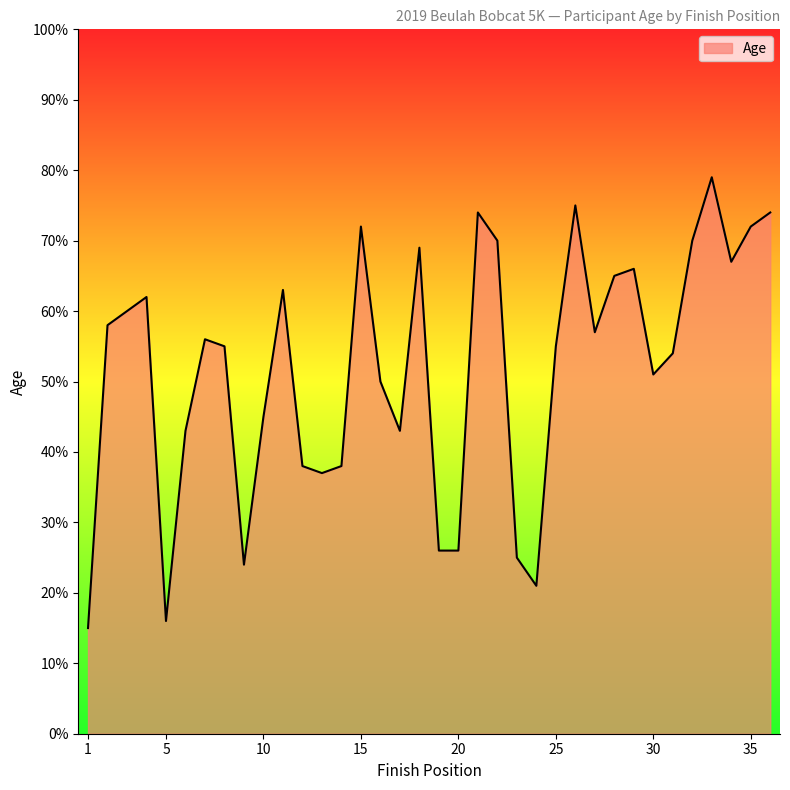

Does the chart have visible grid lines?

No